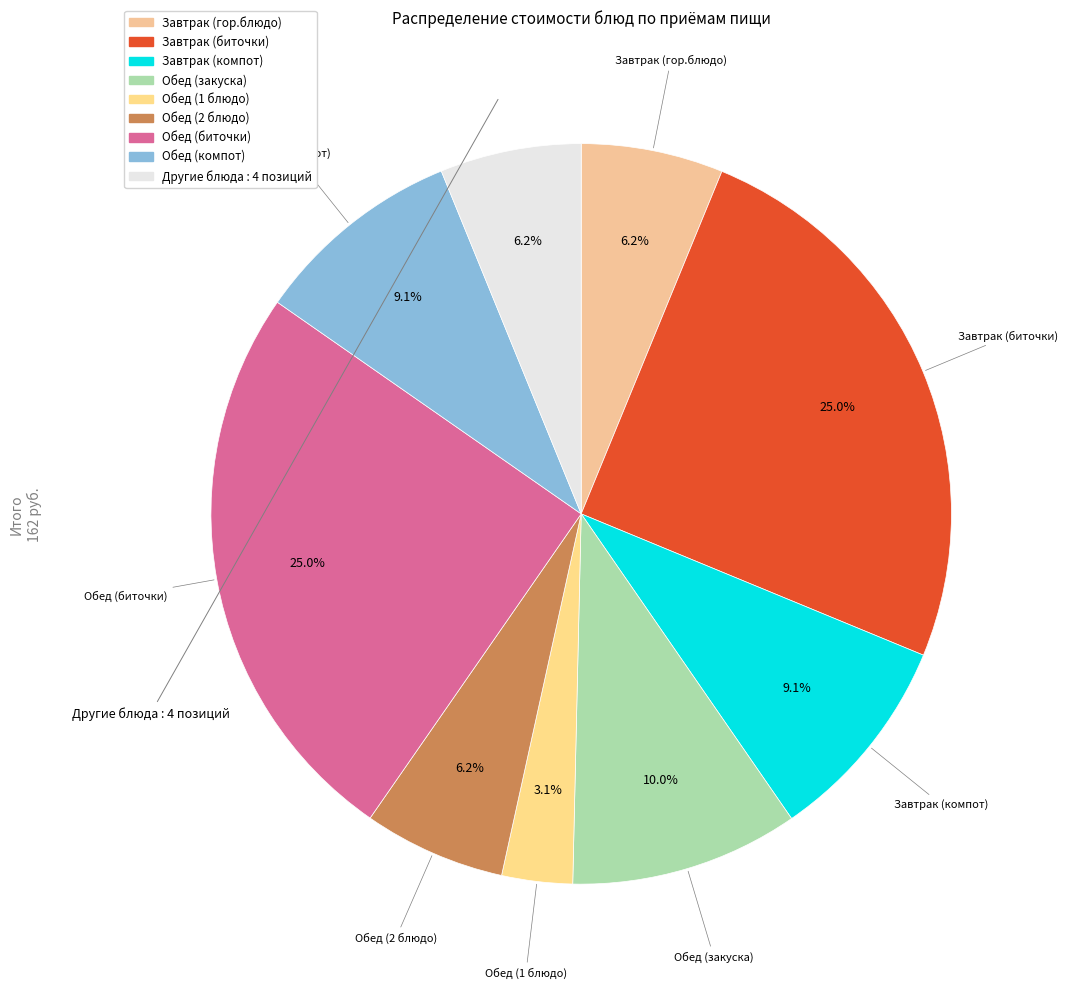

What is the largest slice in the pie chart?

Завтрак (биточки)